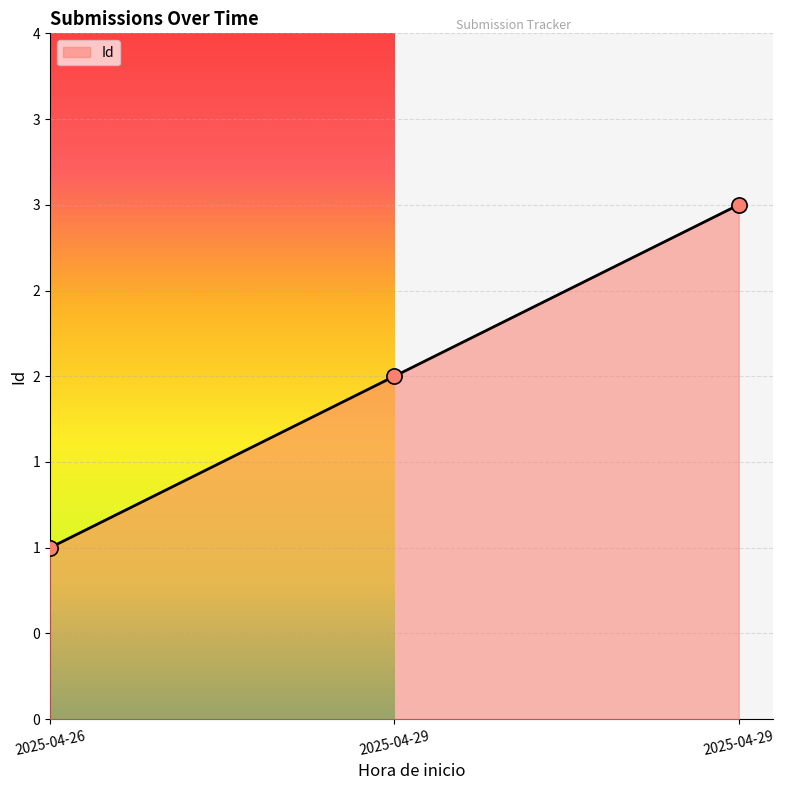

Does the chart have visible grid lines?

Yes